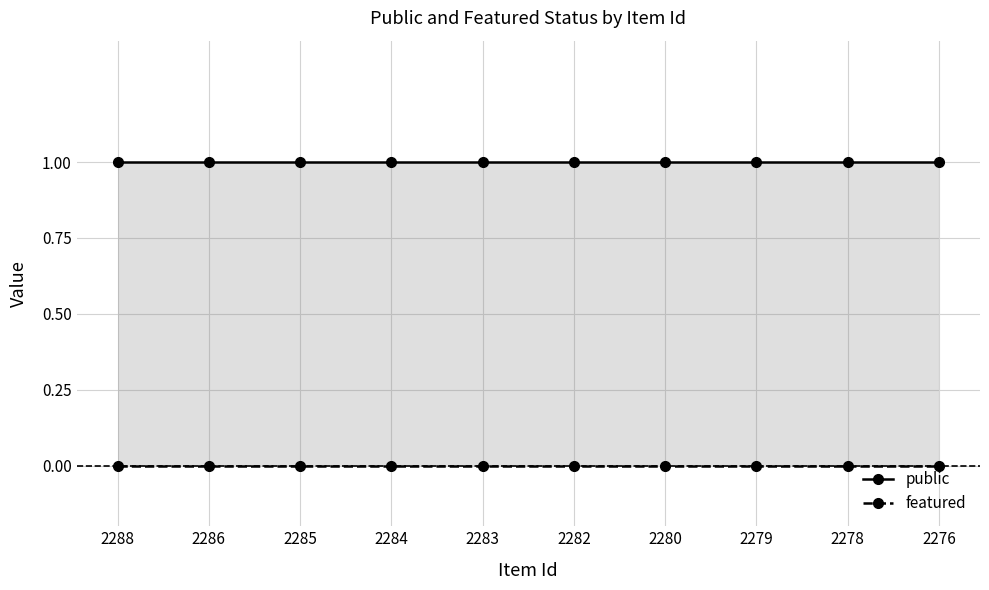

Reading right to left, transcribe all the data shown in this chart.

public: 1	1	1	1	1	1	1	1	1	1
featured: 0	0	0	0	0	0	0	0	0	0